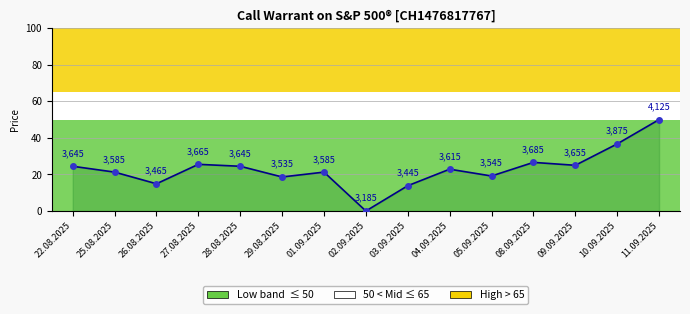

Where does the data first go above 22?

22.08.2025